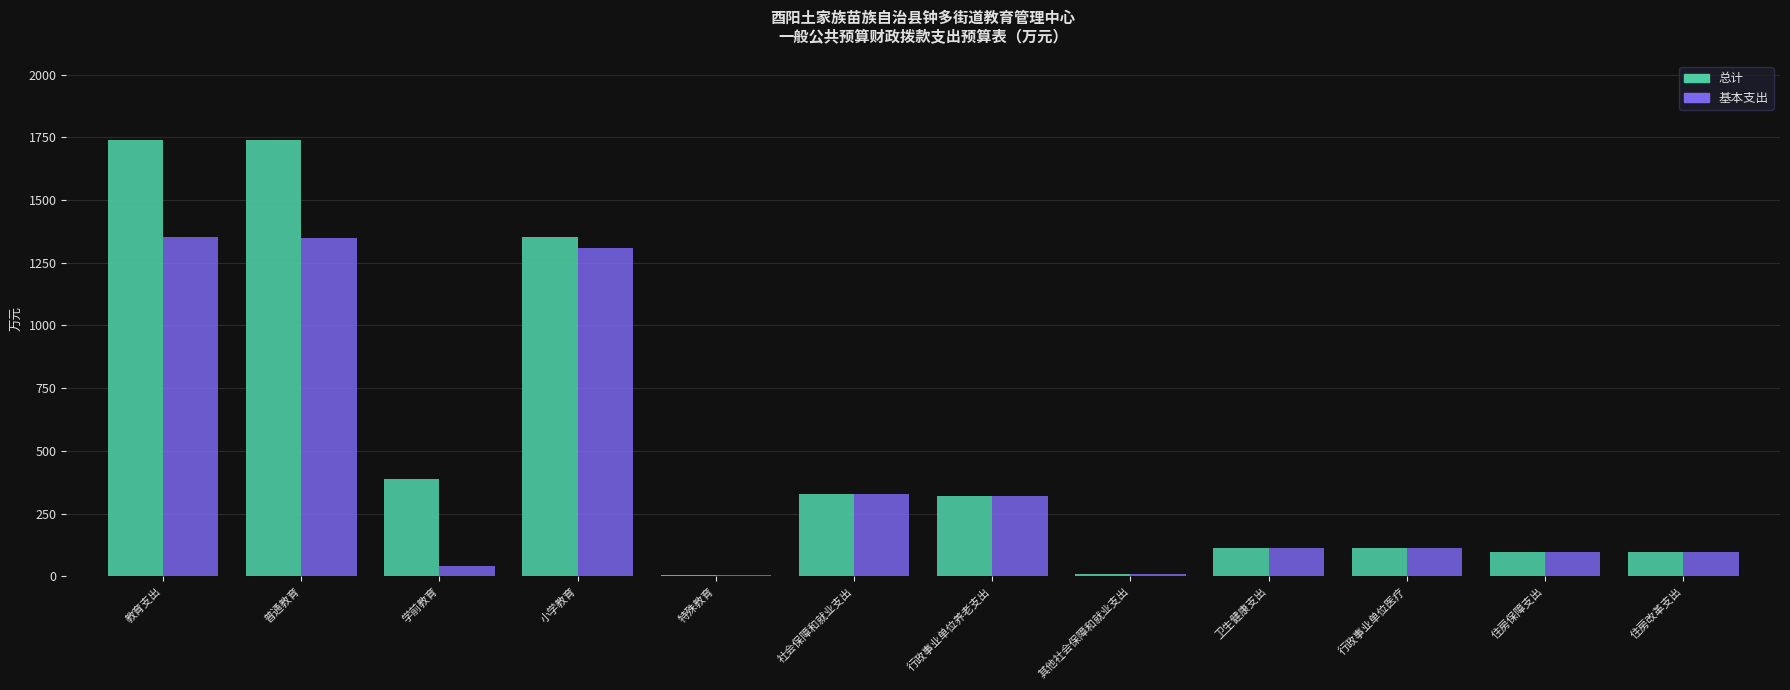

Read the 总计 value at 行政事业单位养老支出.

320.3